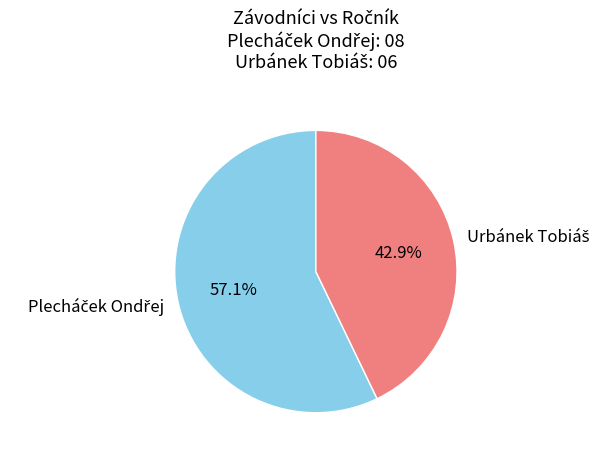

Does any single category account for the majority?

Yes